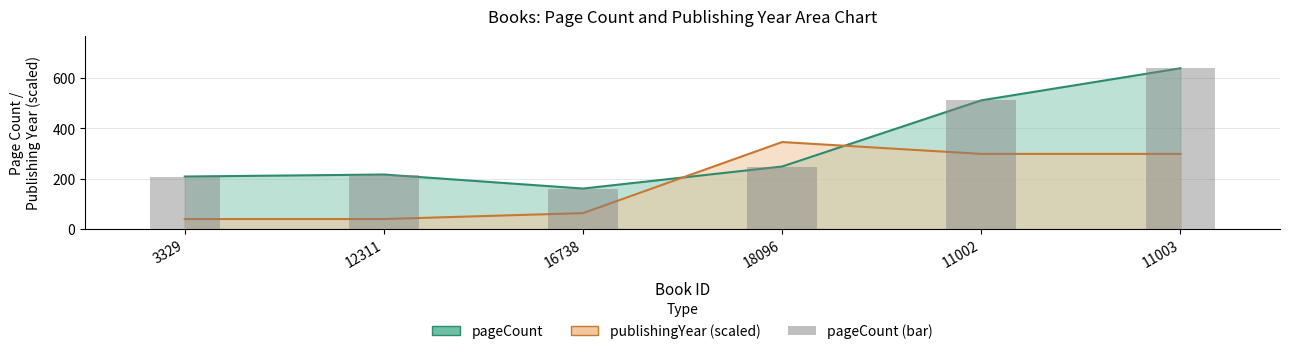

True or false: pageCount has a value of 248.0 at 18096.

True